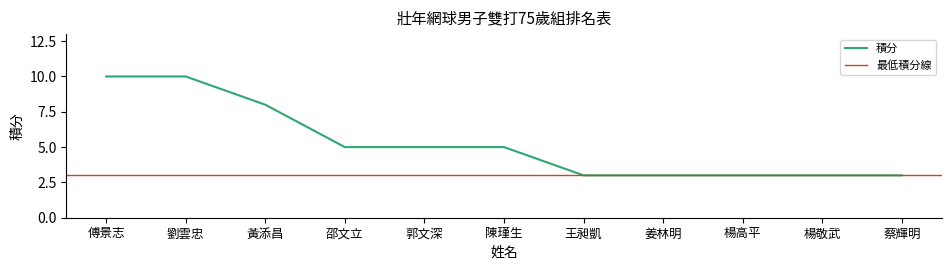

Is this an area chart (filled region under the line)?

No